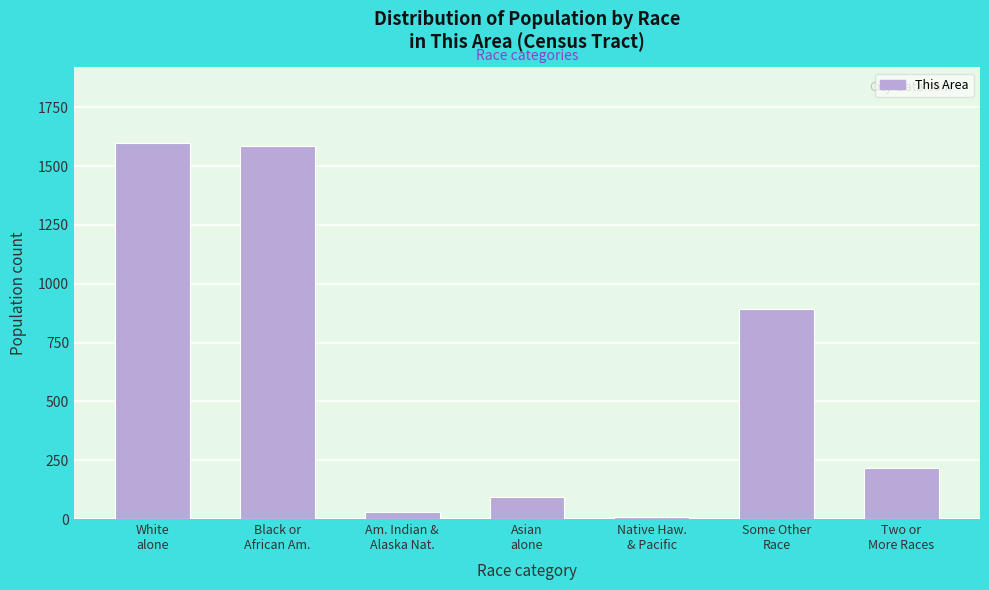

Reading left to right, transcribe all the data shown in this chart.

1599	1583	28	95	7	894	215